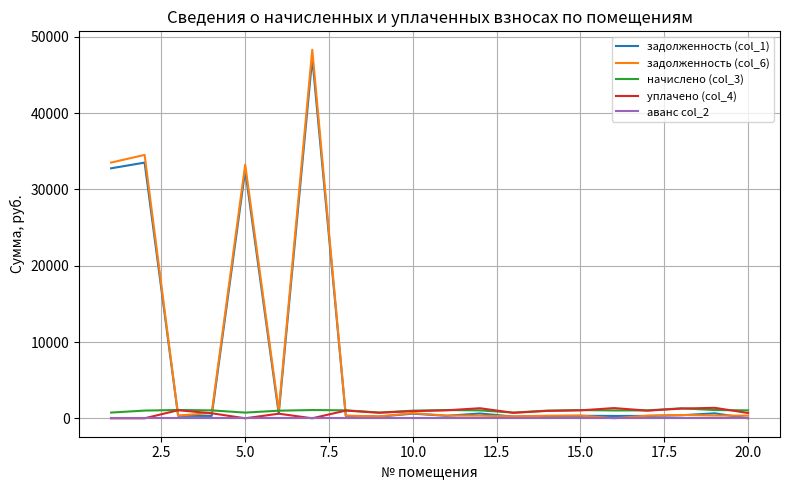

Which series has the widest spread of values?

задолженность (col_6)